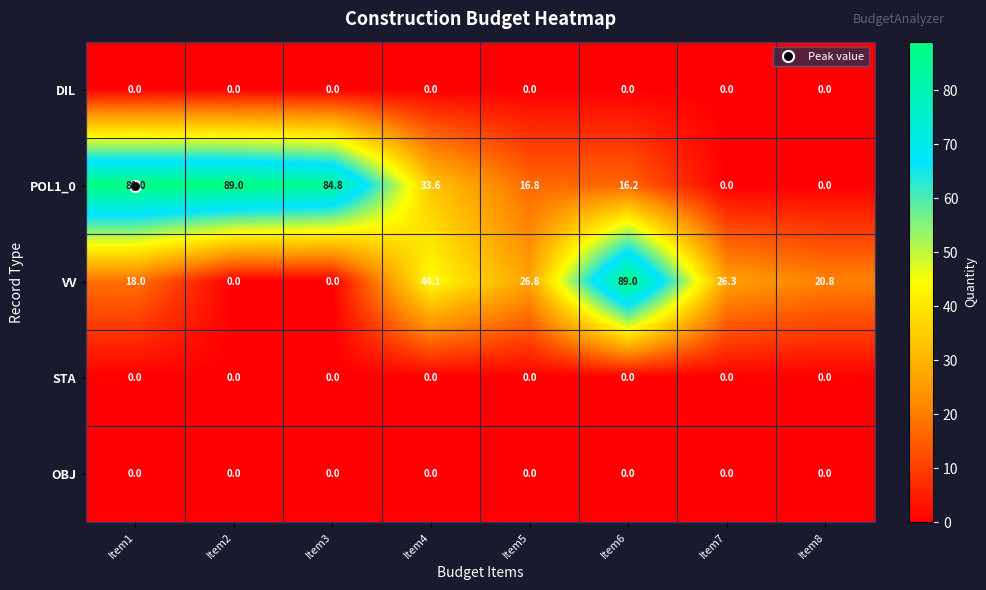

What is the spread (max minus min) of values at Item6?

89.0